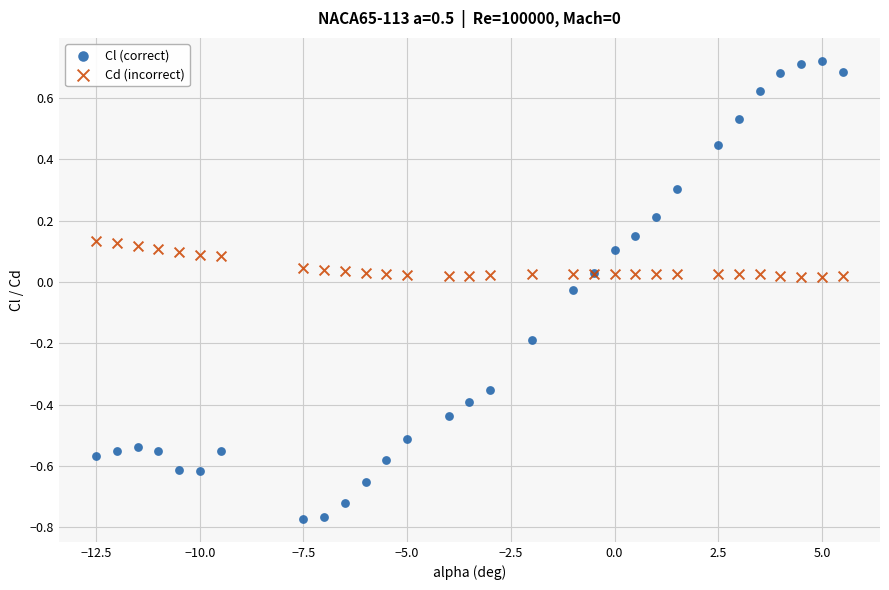

Which series has the widest spread of Y values?

Cl (correct)